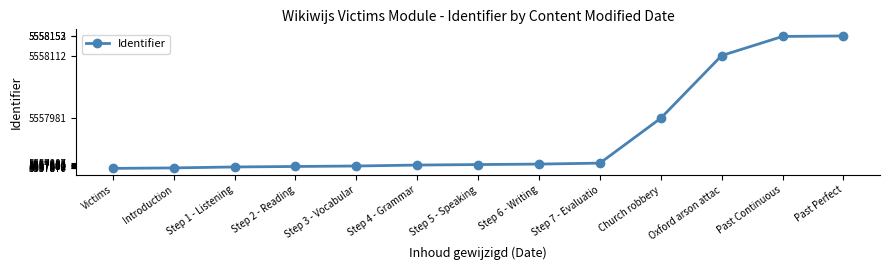

How many lines are shown in the chart?

1